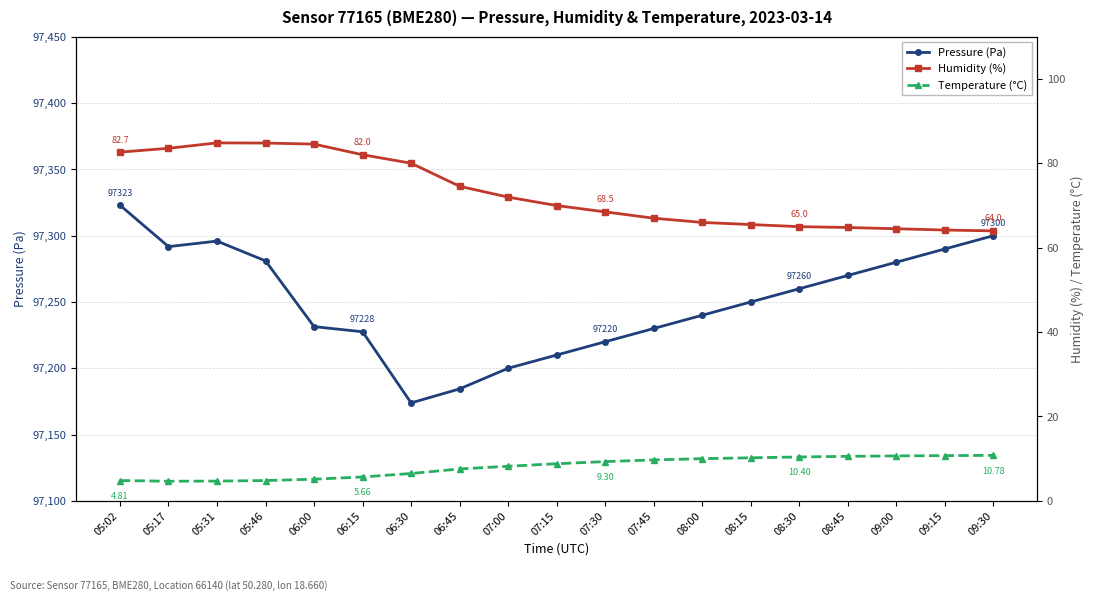

What is the value of the Temperature (°C) point at the 3rd from the left?

4.7